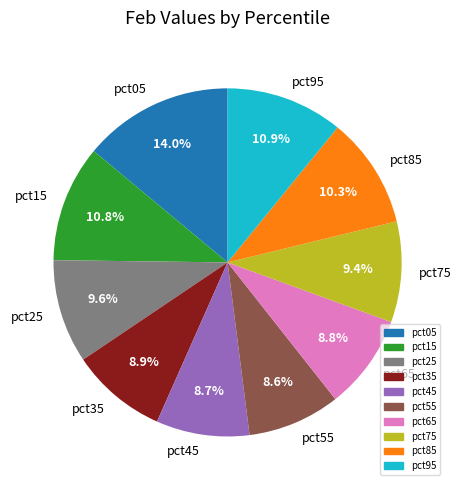

What portion of the pie excludes pct65?

91.2%